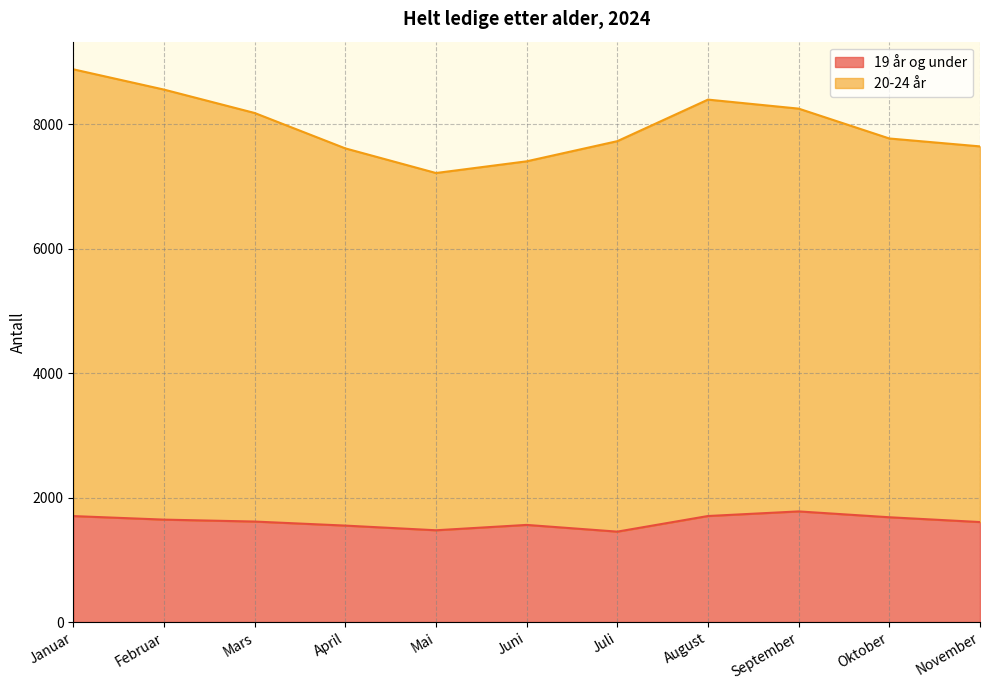

What is the minimum value for 19 år og under?

1453